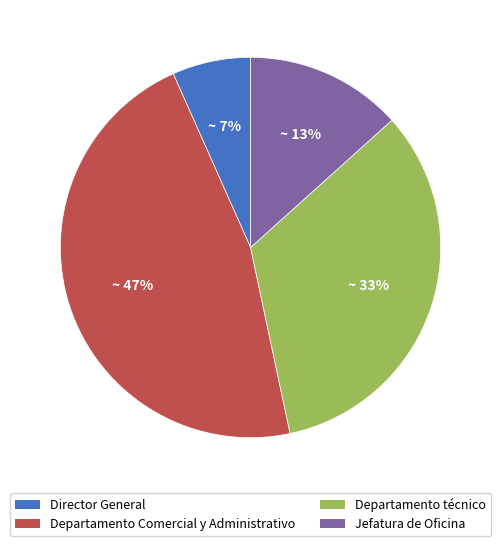

To the nearest percent, what is the average slice percentage?

25%